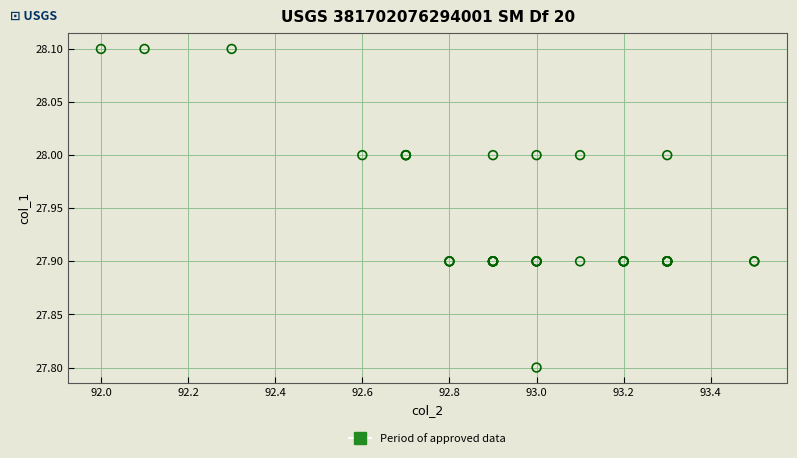

What Y value in the scatter plot is closest to 27?

27.8